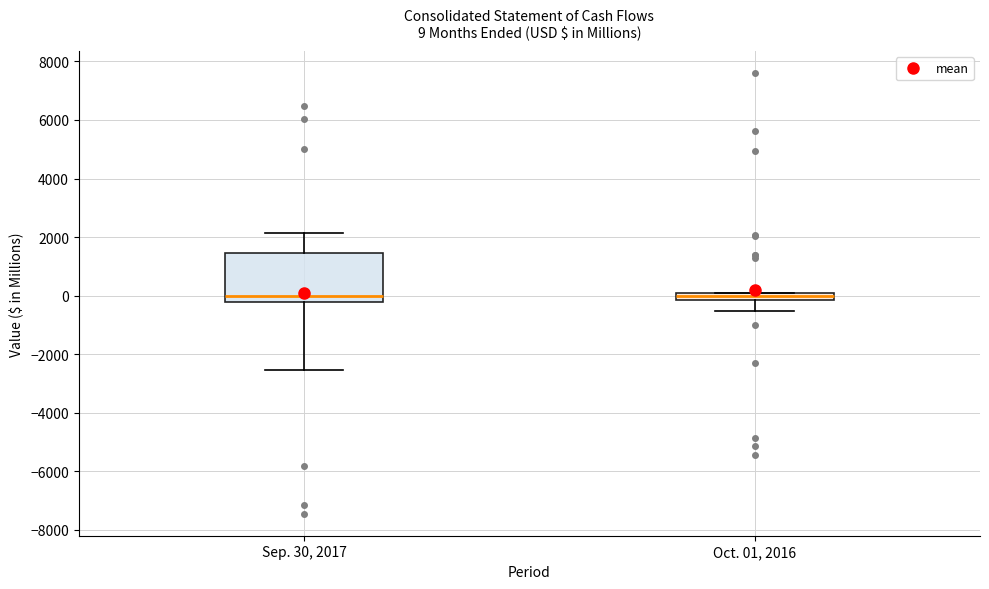

Comparing the boxes themselves (not the whiskers), which one is the tallest?

Sep. 30, 2017